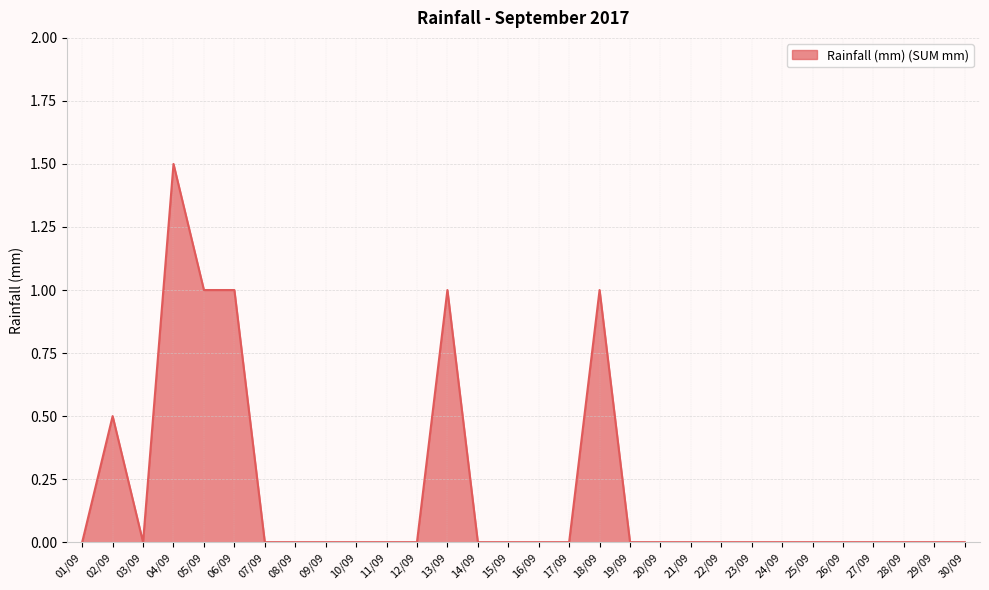

Between 06/09 and 04/09, which is larger?

04/09